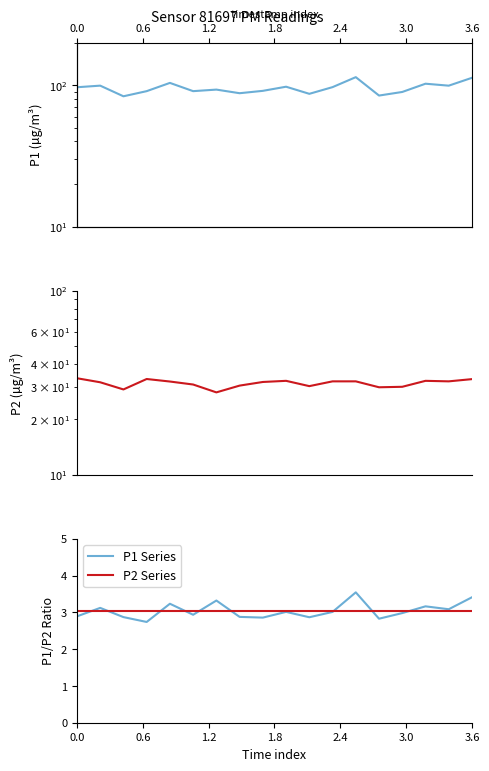

Which series has the widest spread of values?

P1